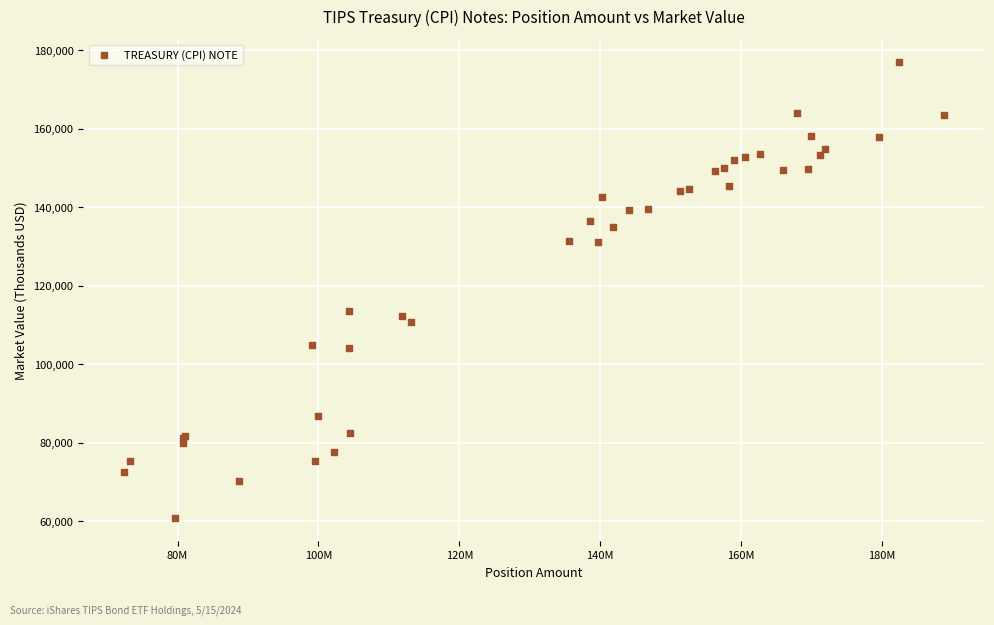

What Y value in the scatter plot is closest to 118835?

113511